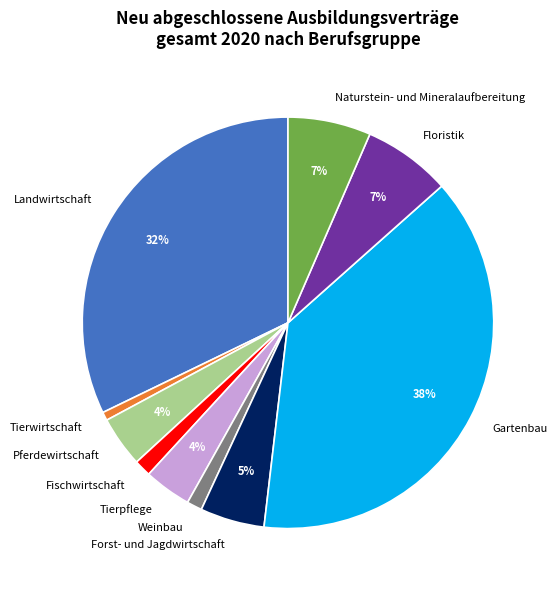

To the nearest percent, what percentage of the pie is Landwirtschaft?

32%